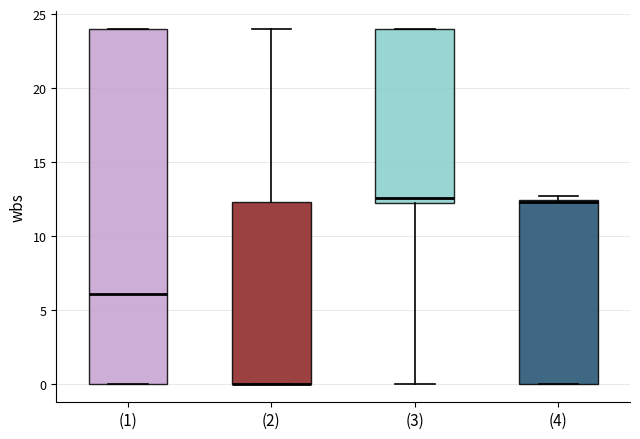

Comparing the boxes themselves (not the whiskers), which one is the tallest?

(1)